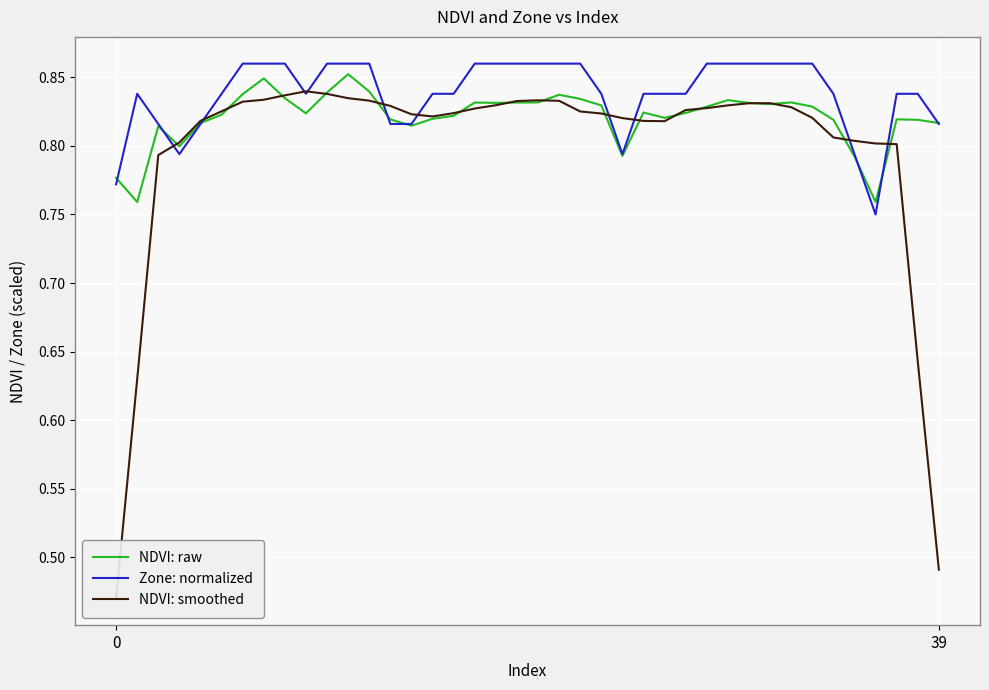

Which series has the largest range (max minus min)?

NDVI: smoothed